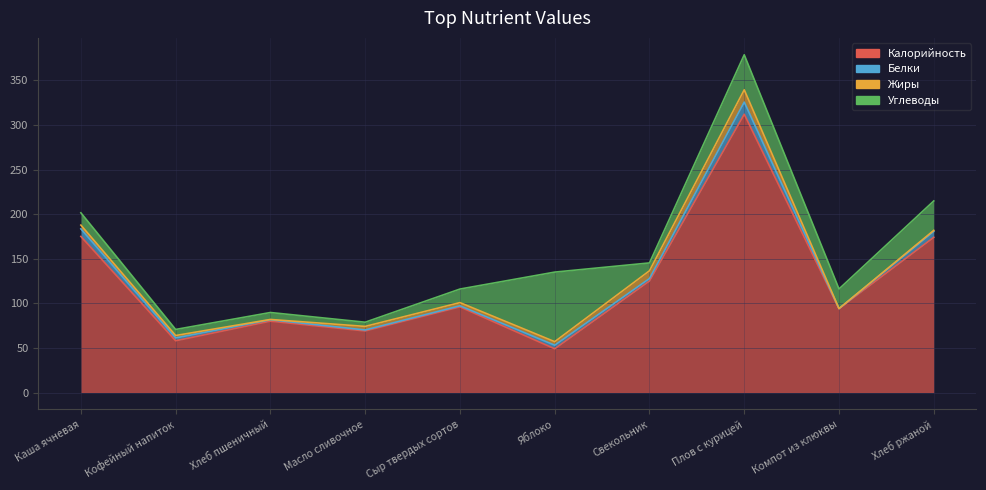

At how many categories does at least one series exceed 171?

3